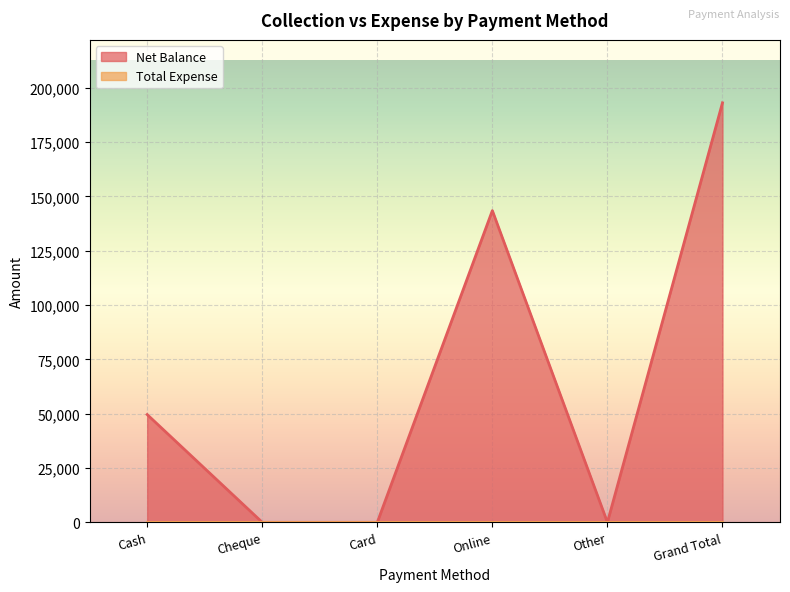

Reading right to left, what are all the values shown in this chart?

Grand Total=193050	Other=0	Online=143450	Card=0	Cheque=0	Cash=49600